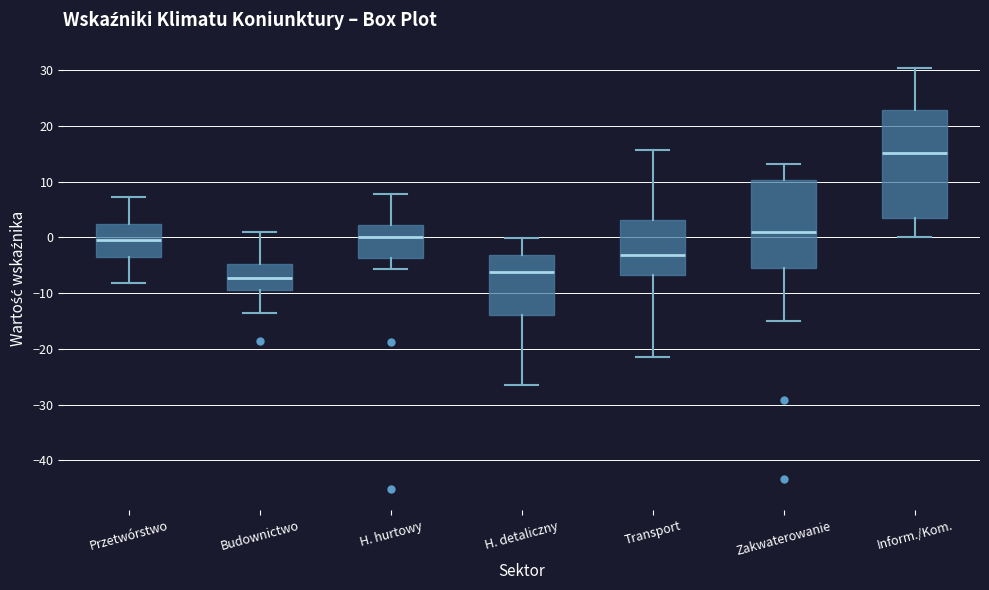

Which box's median line is the highest?

Inform./Kom.